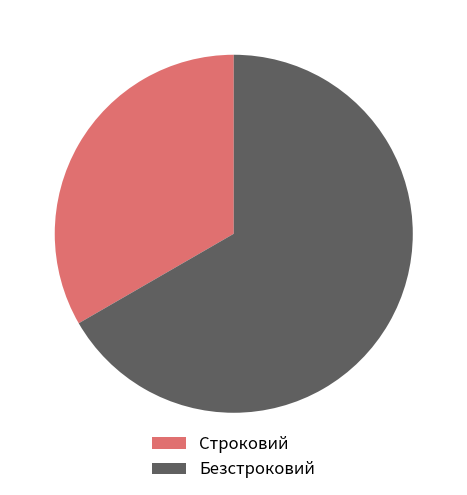

Is the sum of Безстроковий and Строковий greater than half?

Yes